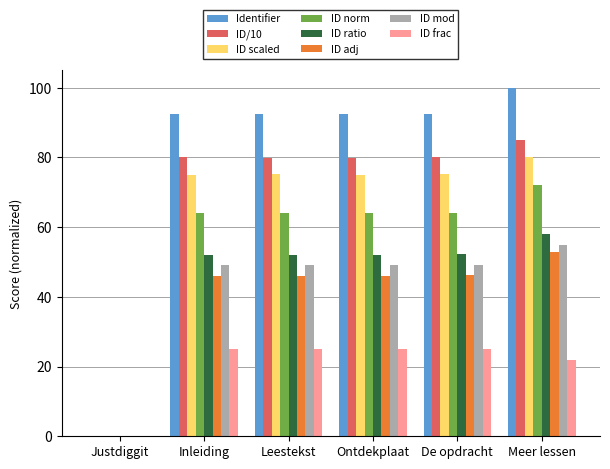

At which category does the chart reach its peak across all series?

Meer lessen